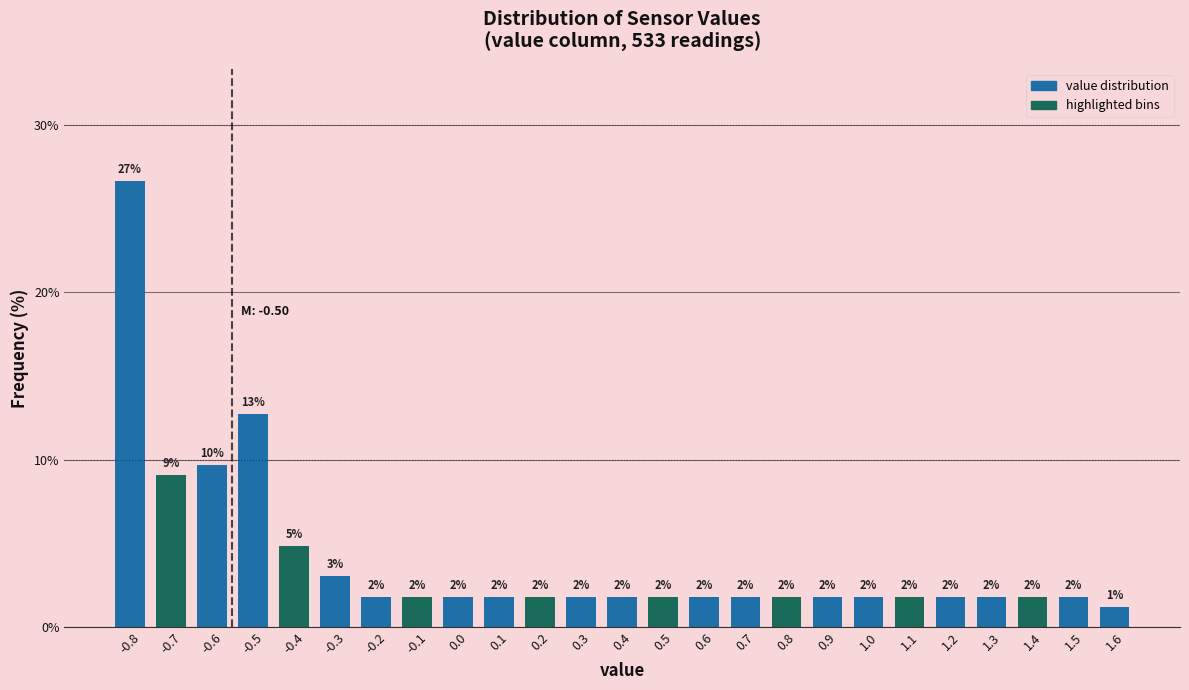

How many bars are there in total?

25